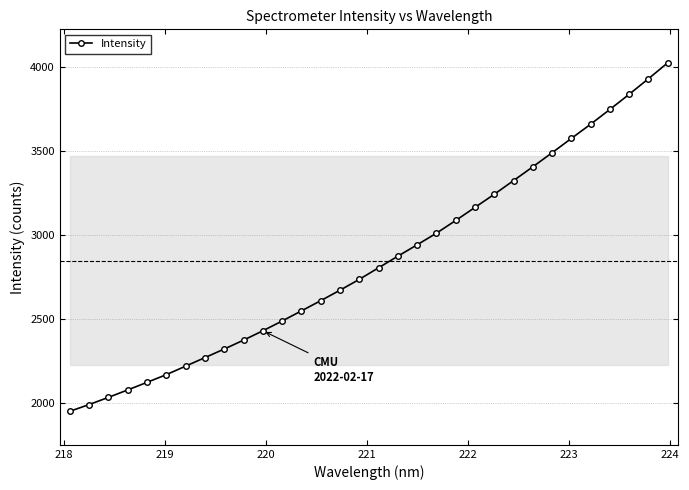

What is the greatest value displayed?

4024.8